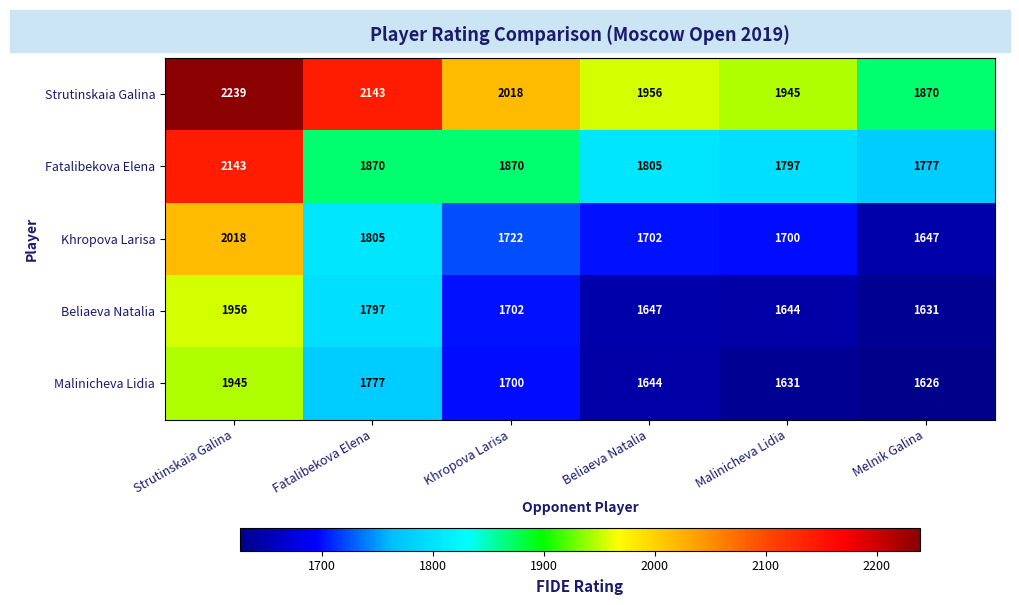

What is the difference between the maximum and minimum values in the Beliaeva Natalia series?

325